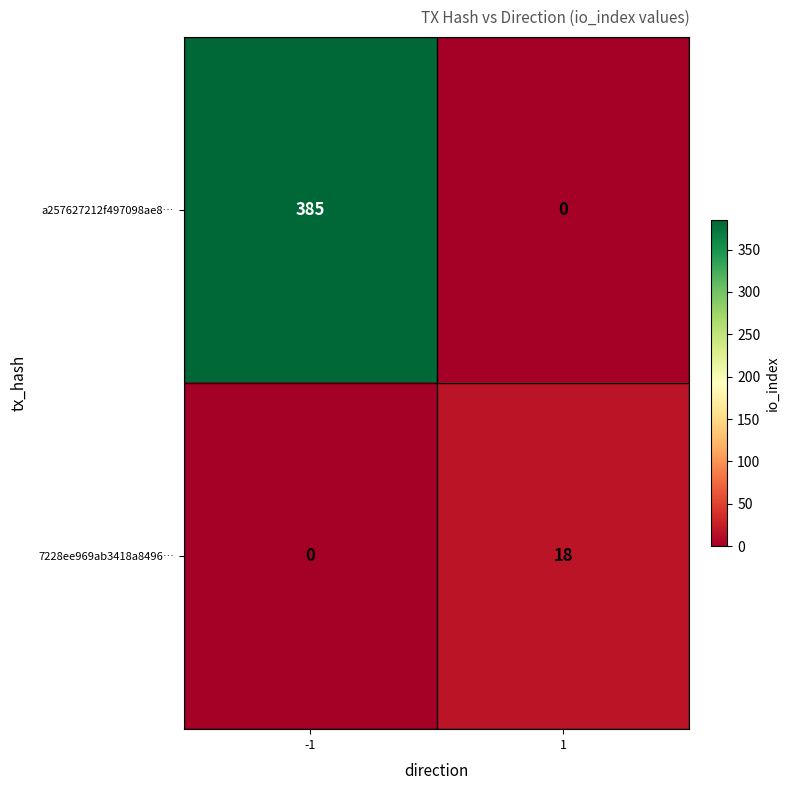

What is the total value across all series at 1?

18